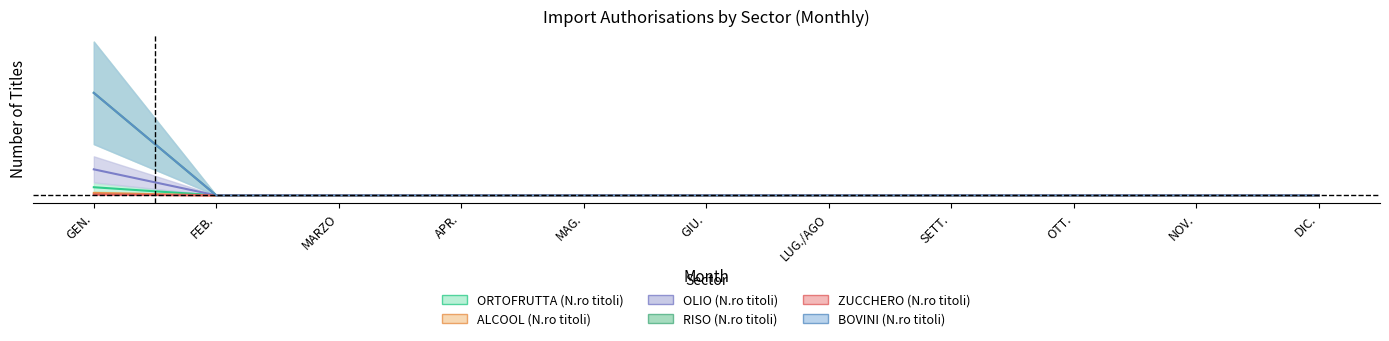

Count the number of data series in this chart.

6